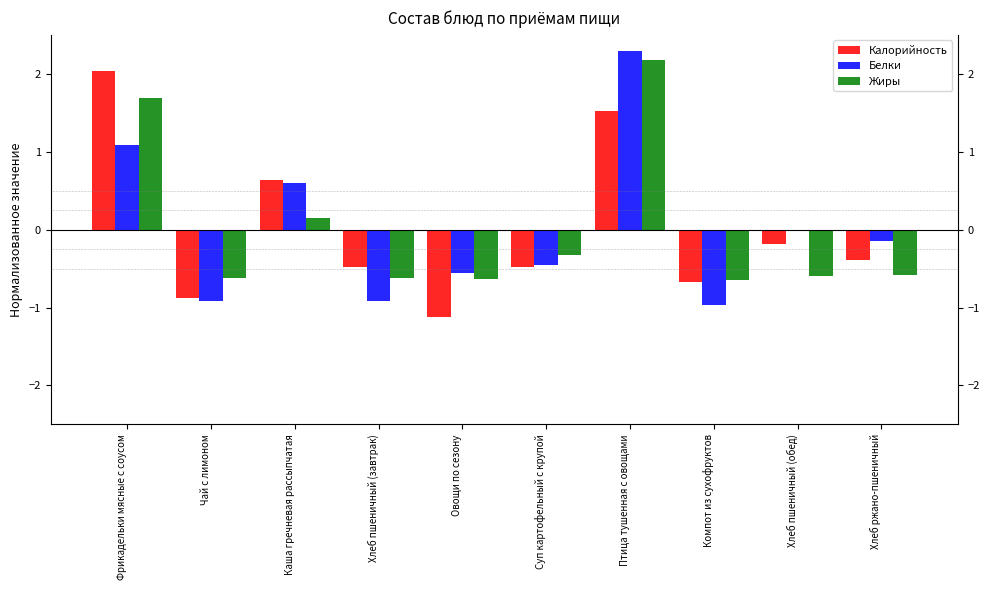

What is the value of the Калорийность bar at the 7th from the left?

1.5